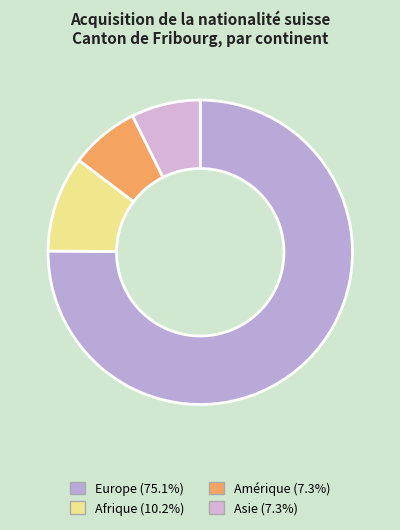

Count the number of slices in the pie.

4